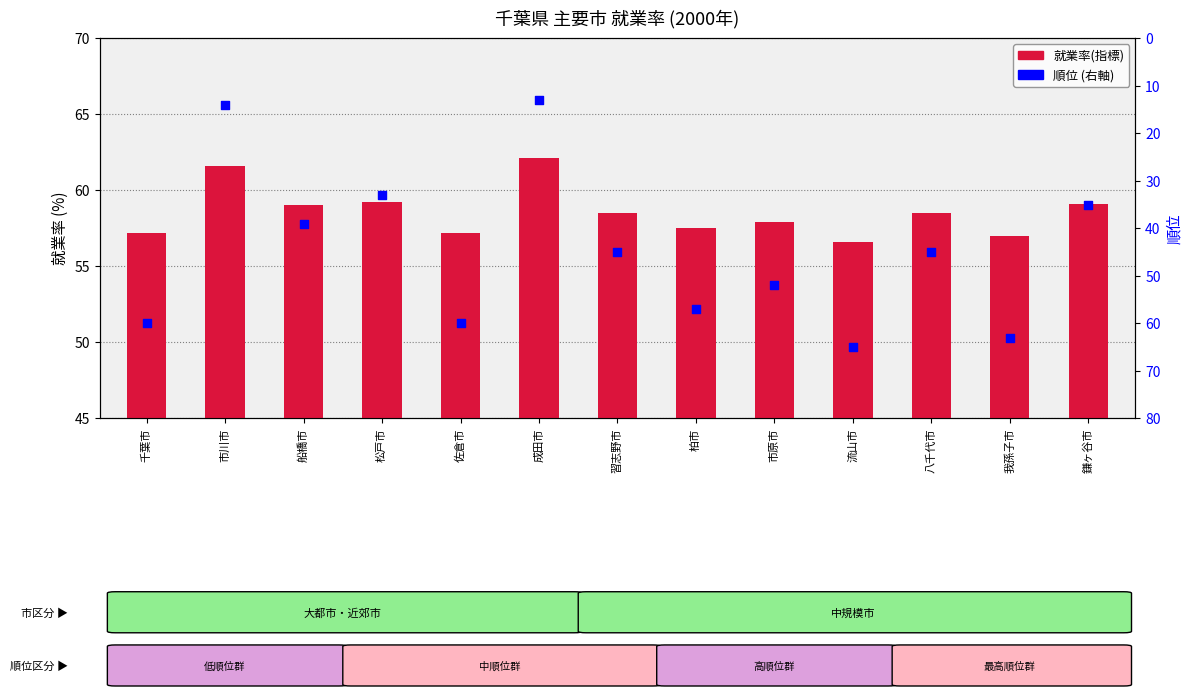

Which series has the largest total across all categories?

就業率(指標)